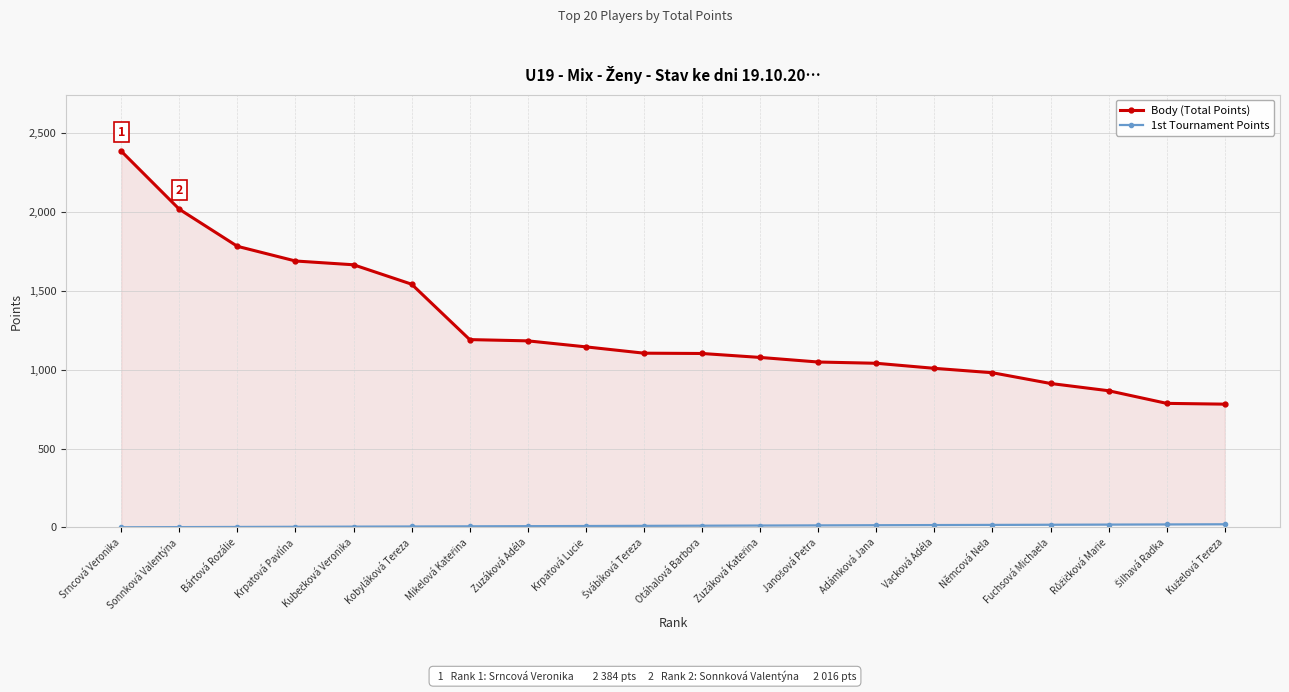

Is it true that Body (Total Points) equals 332 at Šilhavá Radka?

False